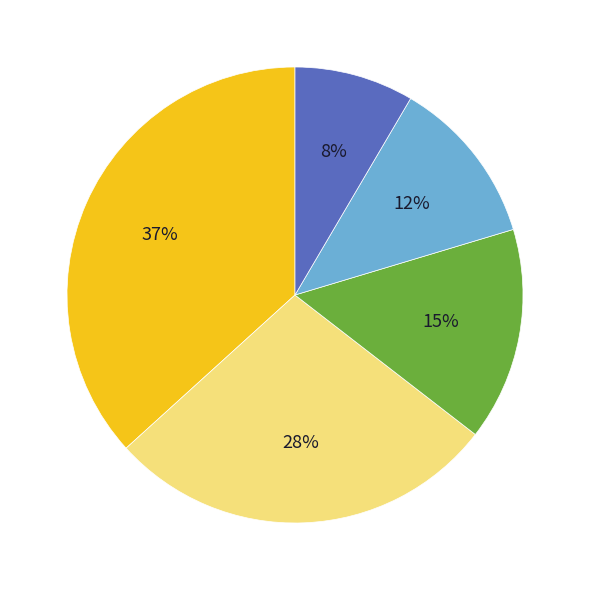

Is there a majority slice in this chart?

No